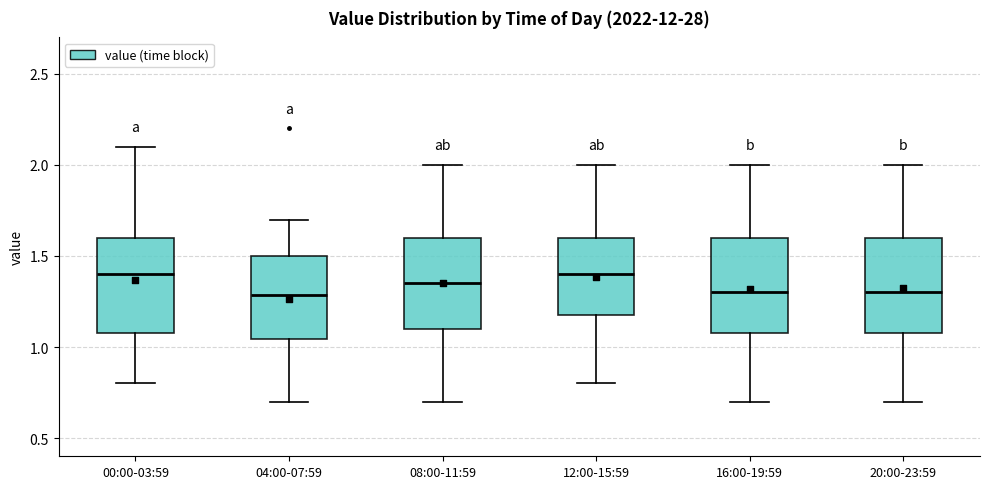

Reading left to right, read every box against the y-axis: the position of its median line, the range the box covers, and the ends of its whiskers. The values are not printed on the chart, so give them approximately, as read against the axis.

00:00-03:59: median 1.40, box 1.10 to 1.60, whiskers 0.80 to 2.10
04:00-07:59: median 1.30, box 1.05 to 1.50, whiskers 0.70 to 1.70
08:00-11:59: median 1.35, box 1.10 to 1.60, whiskers 0.70 to 2.00
12:00-15:59: median 1.40, box 1.20 to 1.60, whiskers 0.80 to 2.00
16:00-19:59: median 1.30, box 1.10 to 1.60, whiskers 0.70 to 2.00
20:00-23:59: median 1.30, box 1.10 to 1.60, whiskers 0.70 to 2.00